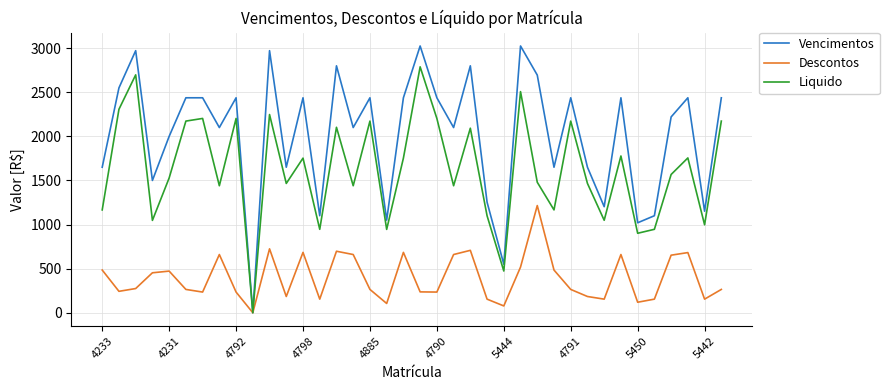

Which series has the widest spread of values?

Vencimentos